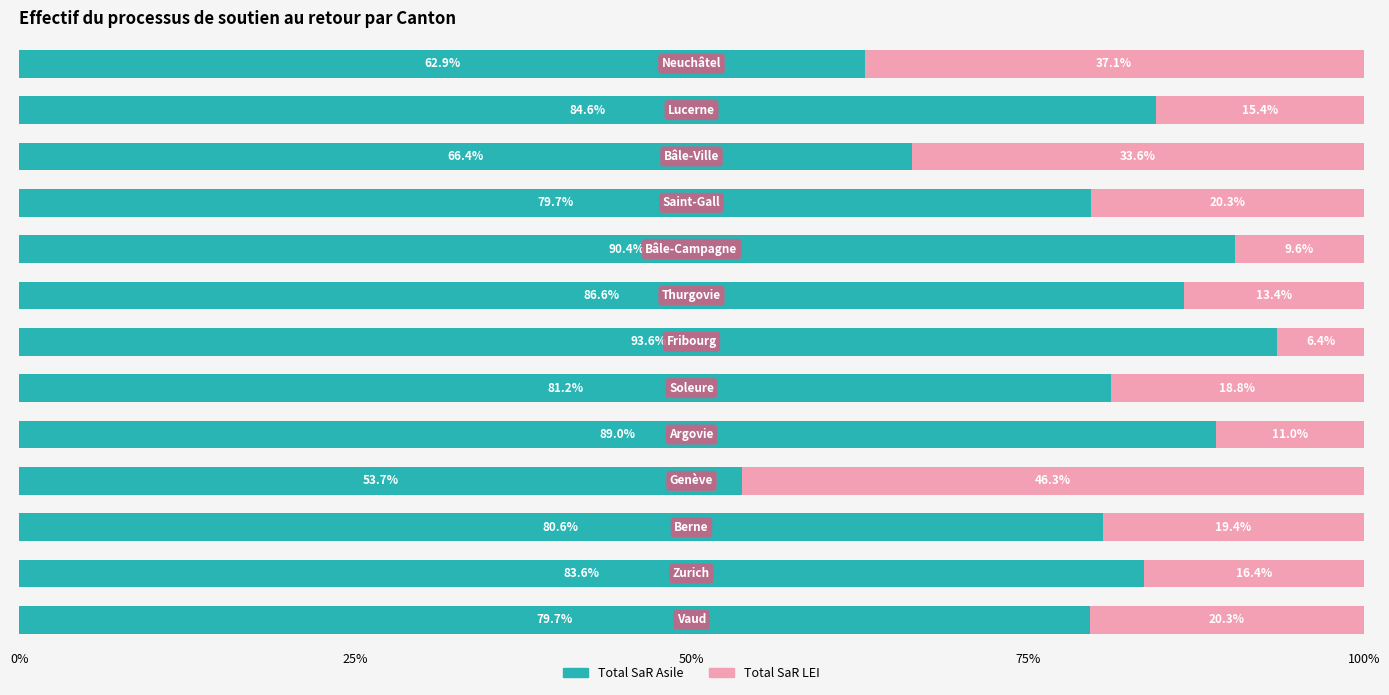

What is the average value of the Total SaR Asile series?

79.4